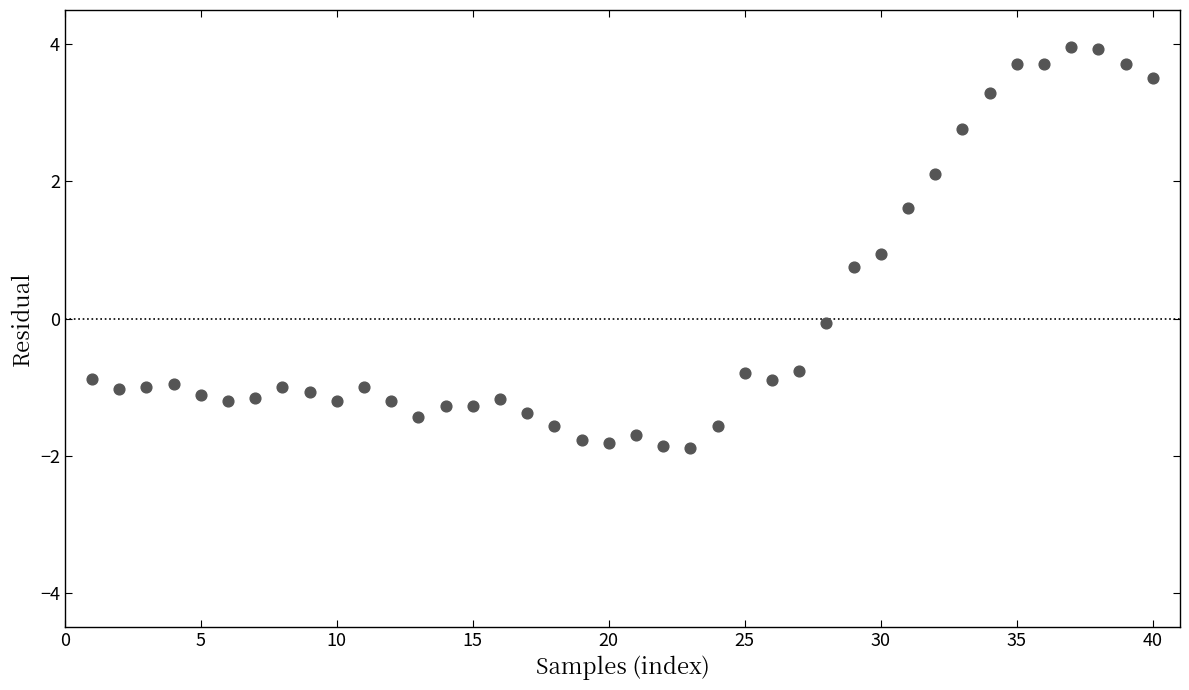

What is the range of X values (max minus min)?

39.0